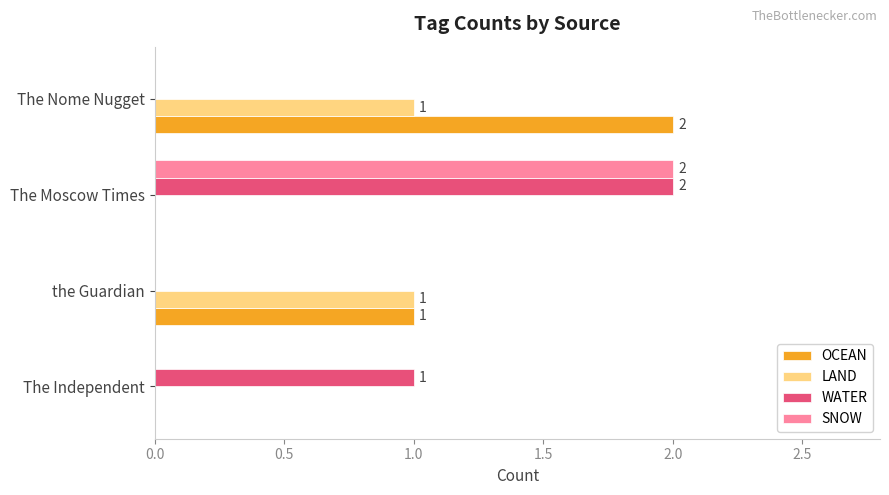

What is the sum of all OCEAN values?

3